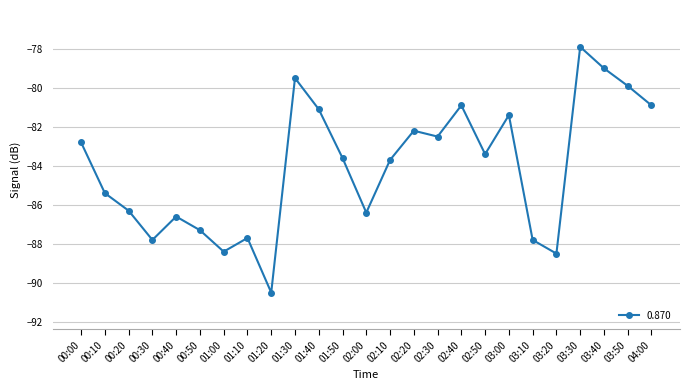

Reading left to right, transcribe all the data shown in this chart.

00:00=-82.8	00:10=-85.4	00:20=-86.3	00:30=-87.8	00:40=-86.6	00:50=-87.3	01:00=-88.4	01:10=-87.7	01:20=-90.5	01:30=-79.5	01:40=-81.1	01:50=-83.6	02:00=-86.4	02:10=-83.7	02:20=-82.2	02:30=-82.5	02:40=-80.9	02:50=-83.4	03:00=-81.4	03:10=-87.8	03:20=-88.5	03:30=-77.9	03:40=-79.0	03:50=-79.9	04:00=-80.9